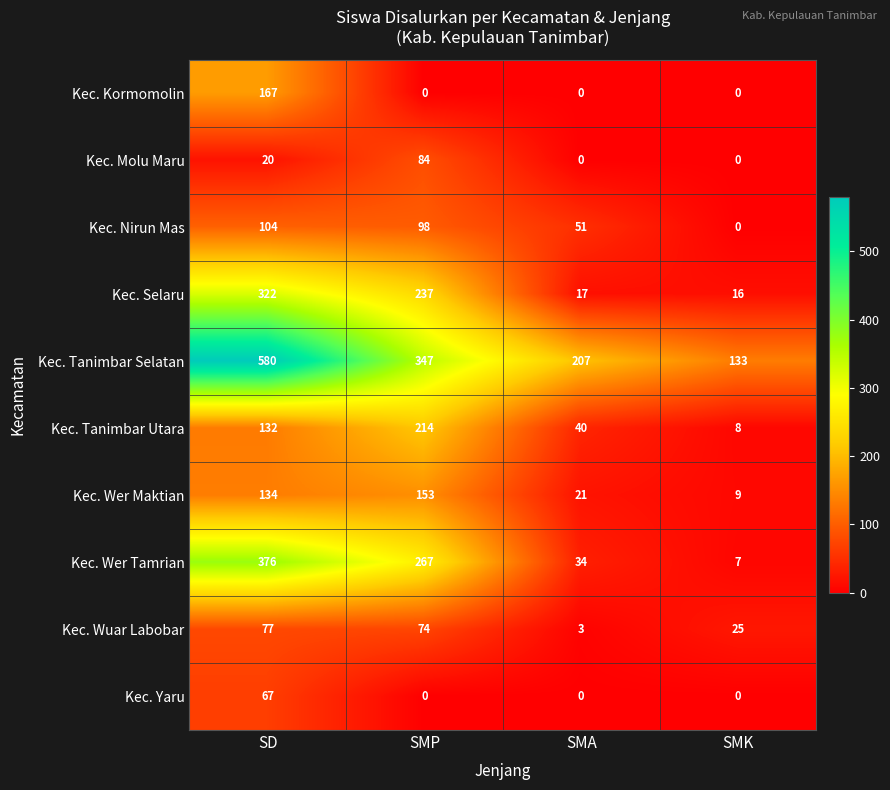

What is the spread (max minus min) of values at SMA?

207